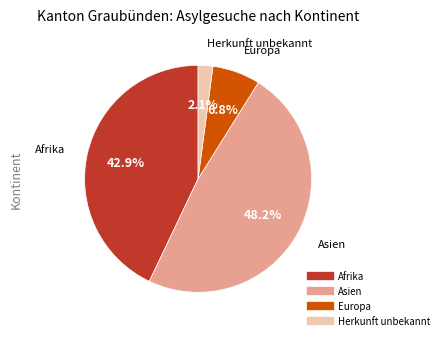

Is there a majority slice in this chart?

No